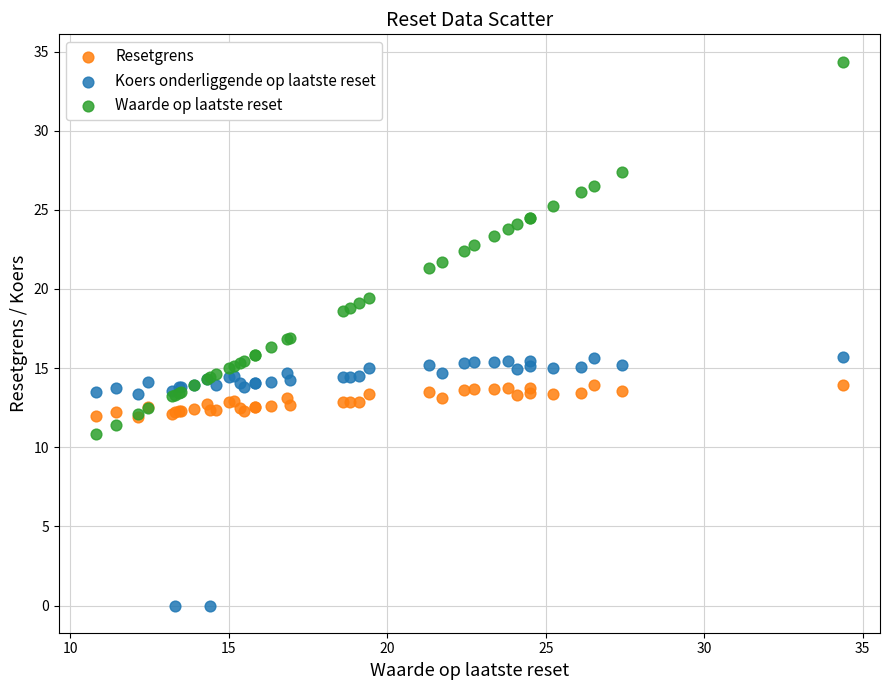

In the Koers onderliggende op laatste reset series, what Y value is closest to 7?

13.4